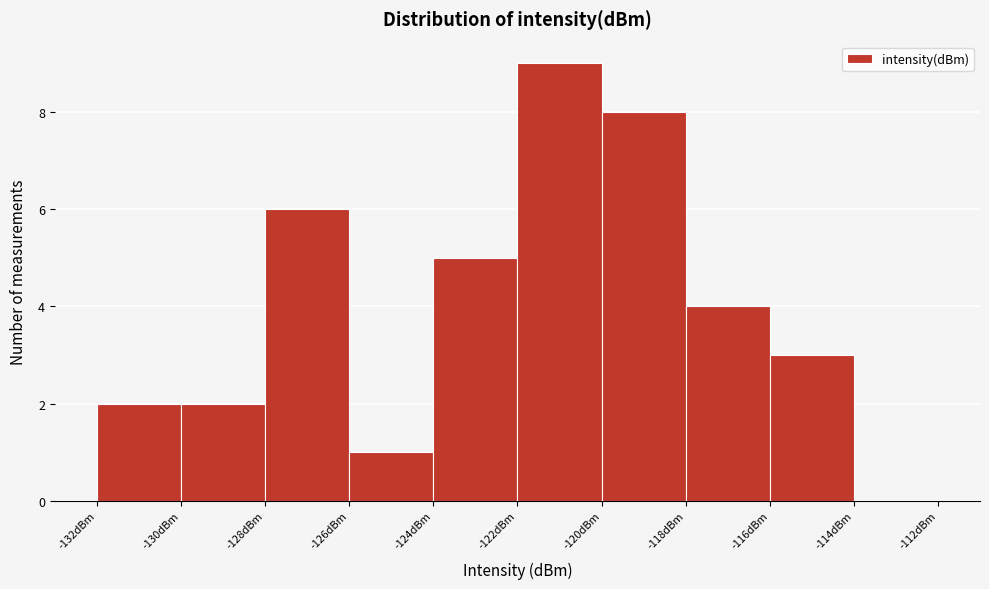

Reading left to right, transcribe this chart: for each bar, give the range it covers on the x-axis and its height. The values are not printed on the chart, so give them approximately, as read against the axis.

-132 to -130: 2
-130 to -128: 2
-128 to -126: 6
-126 to -124: 1
-124 to -122: 5
-122 to -120: 9
-120 to -118: 8
-118 to -116: 4
-116 to -114: 3
-114 to -112: 0